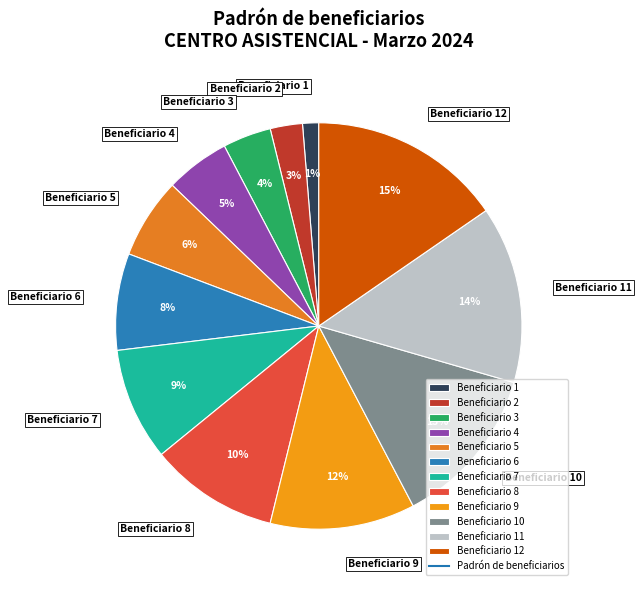

True or false: Beneficiario 10 accounts for 13% of the total.

True